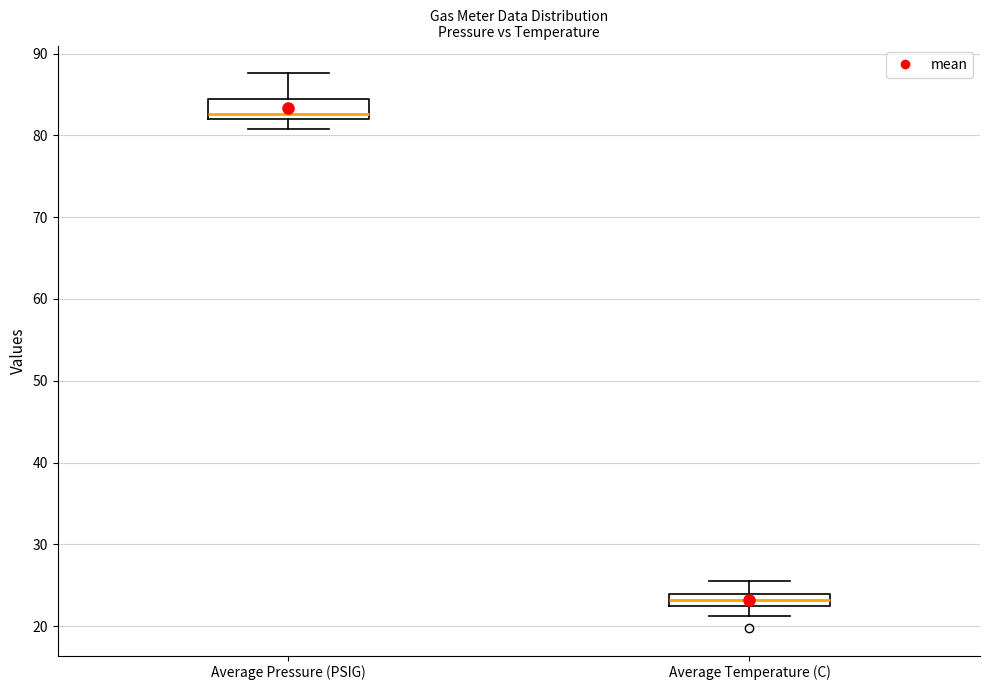

Which box is the tallest, from its lower edge to its upper edge?

Average Pressure (PSIG)